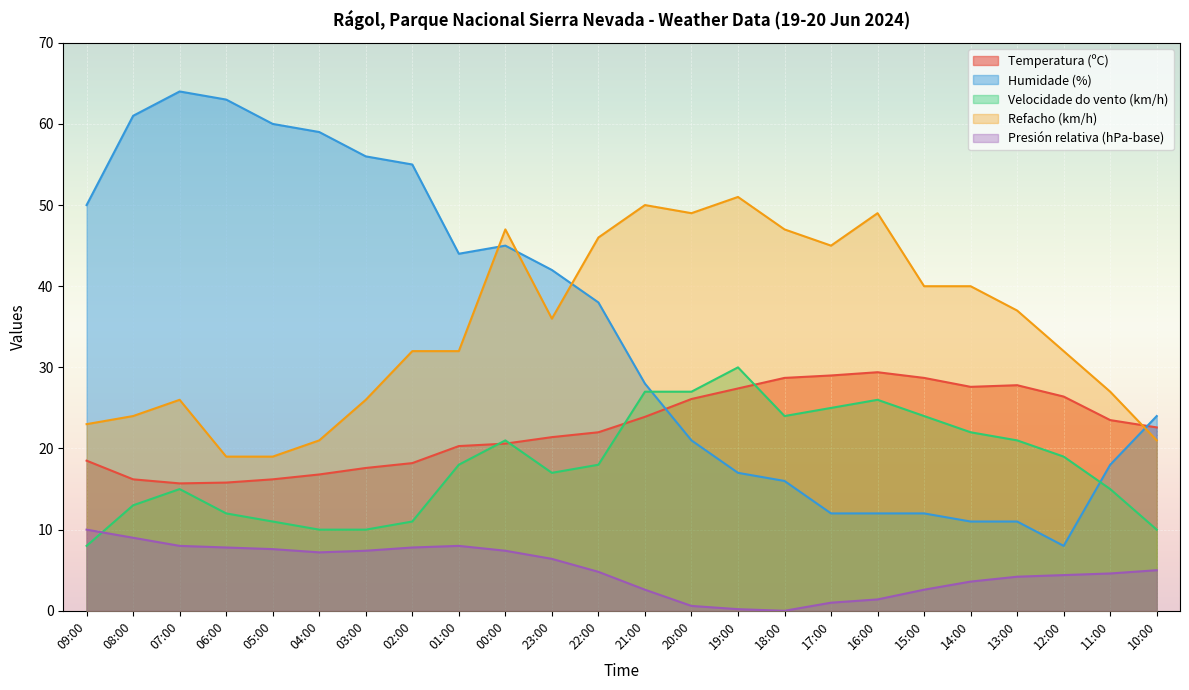

In Refacho (km/h), how many points are lower than both neighbors (excluding endpoints)?

3